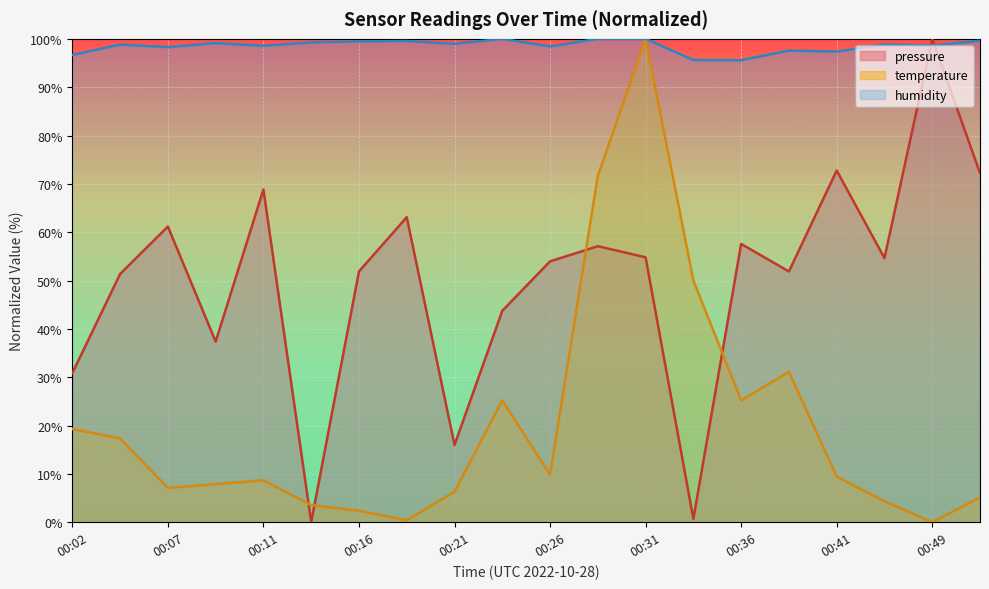

What is the total value across all series at 00:31?

254.8